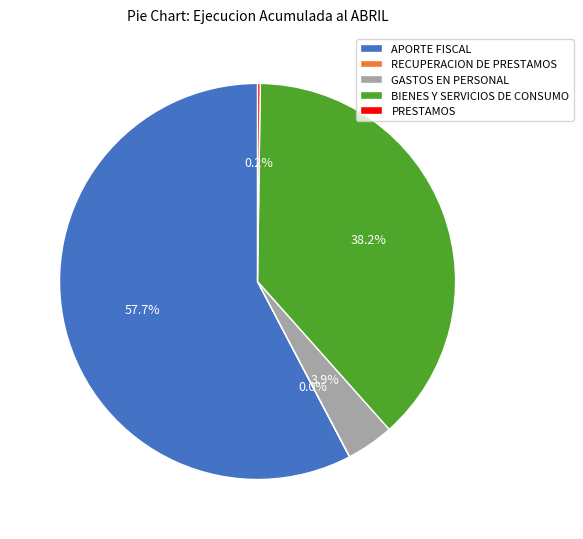

Do APORTE FISCAL and BIENES Y SERVICIOS DE CONSUMO together represent more than half of the pie?

Yes